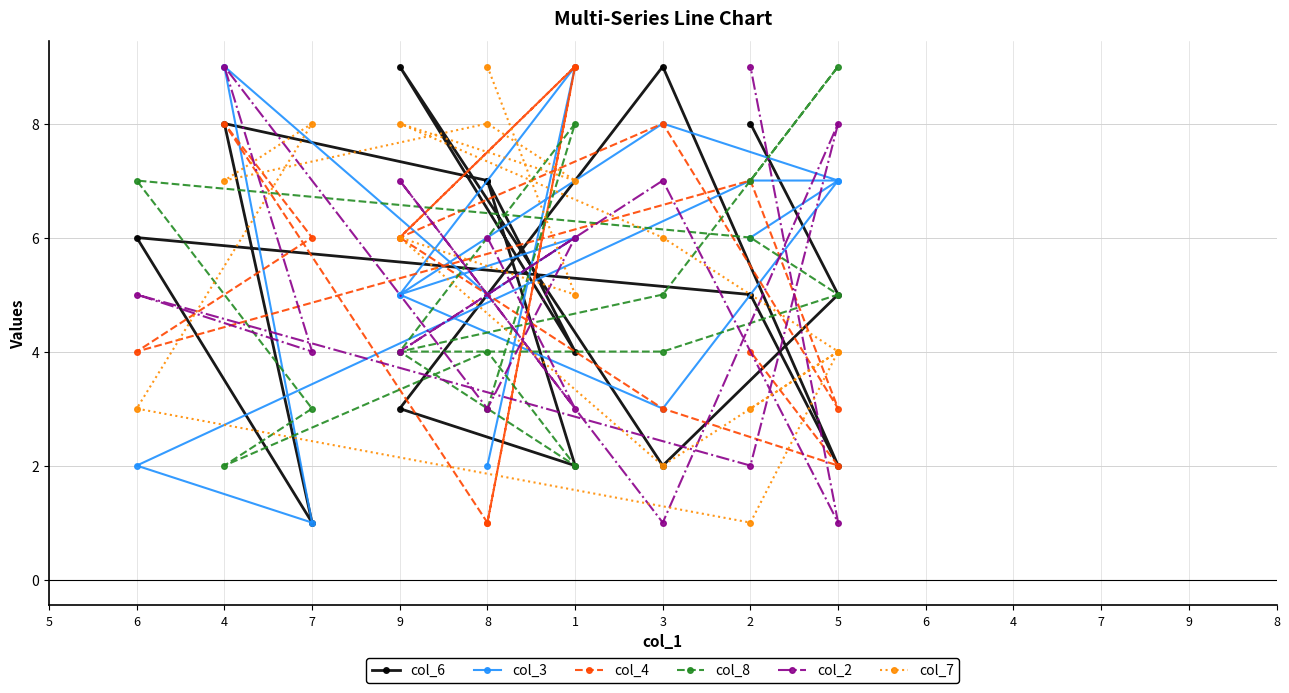

Is this an area chart (filled region under the line)?

No